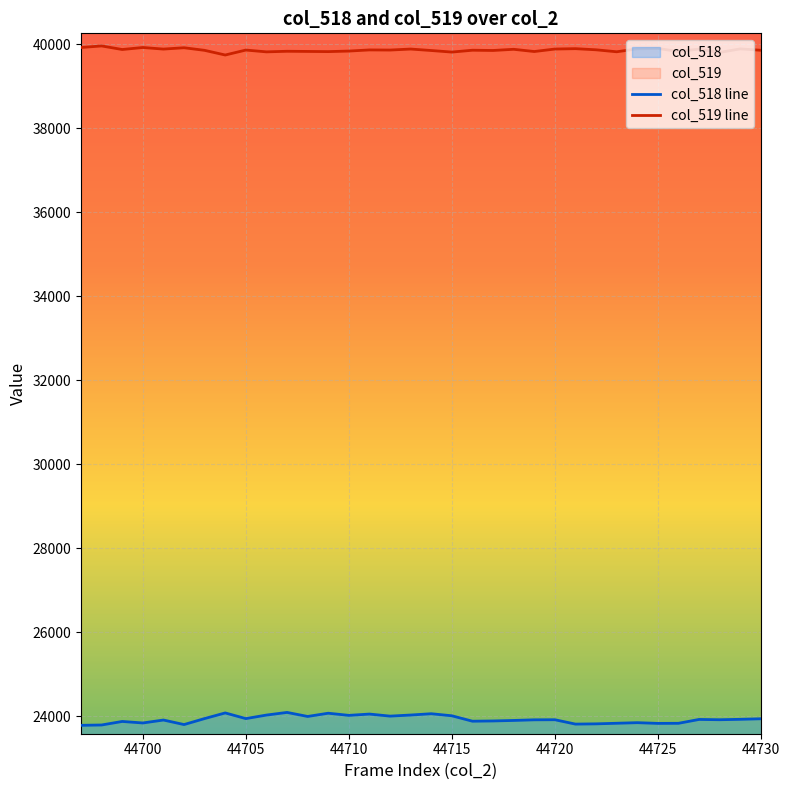

Count the number of data series in this chart.

2